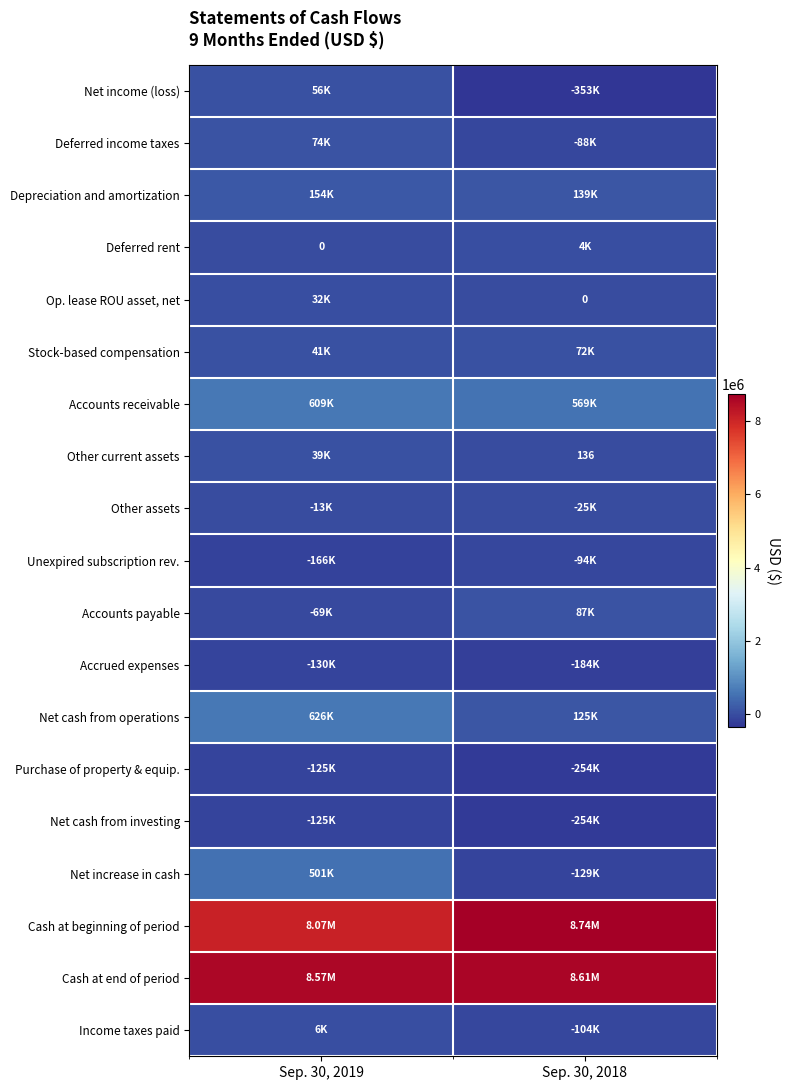

At which category is the sum across all series the highest?

Sep. 30, 2019